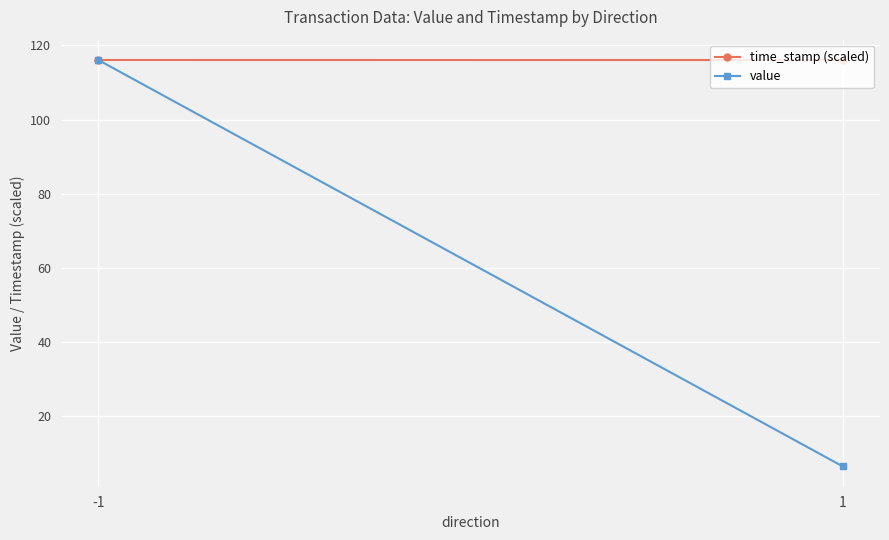

What is the lowest value of the time_stamp (scaled) series?

116.1